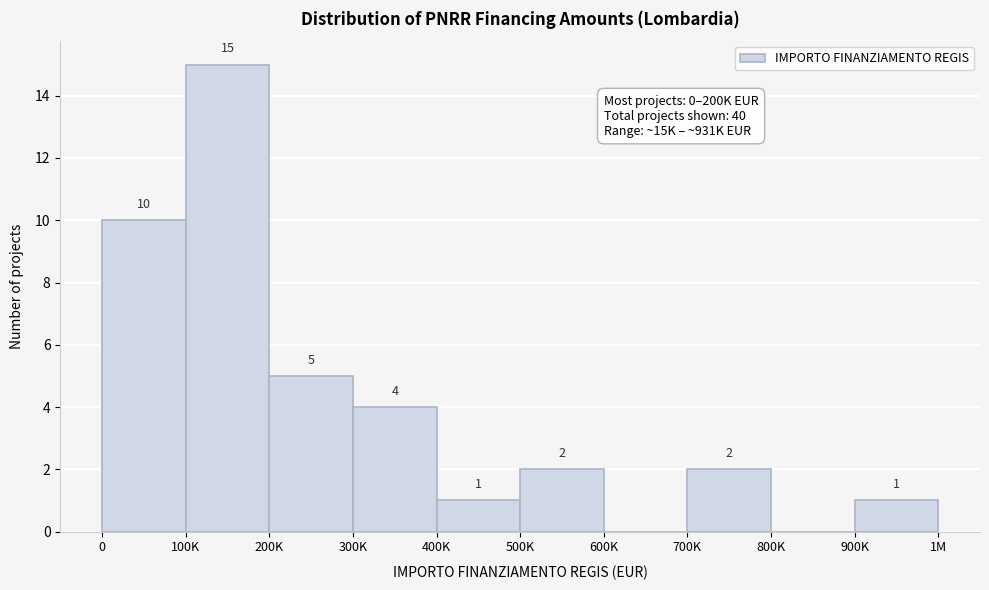

Reading left to right, what are all the values shown in this chart?

0=10	100K=15	200K=5	300K=4	400K=1	500K=2	600K=0	700K=2	800K=0	900K=1